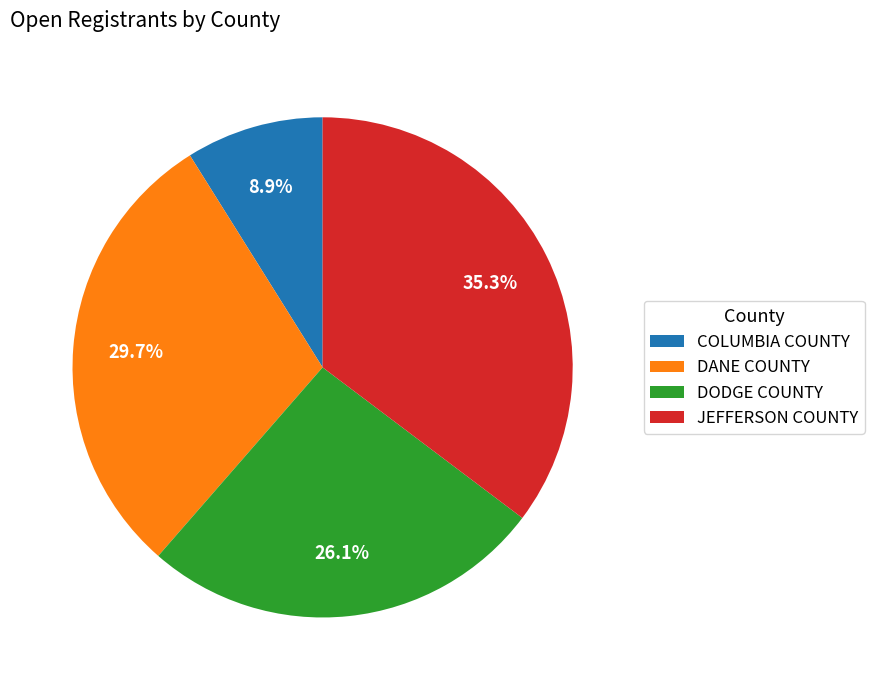

True or false: JEFFERSON COUNTY accounts for 1% of the total.

False